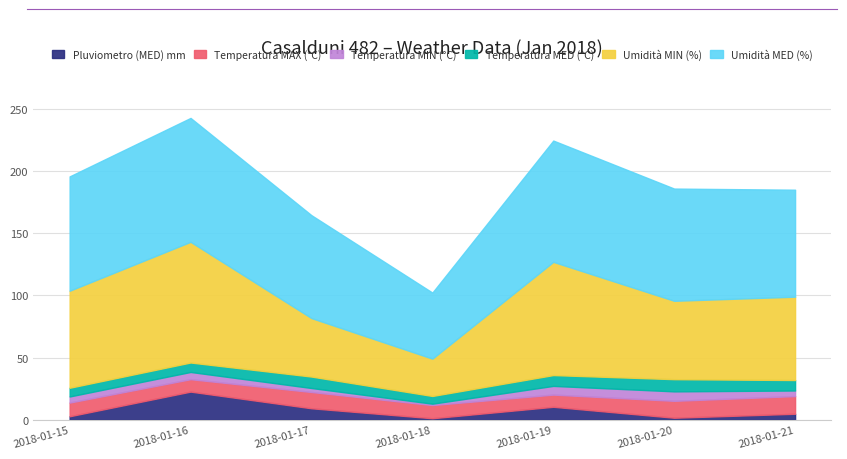

What is the sum of the Pluviometro (MED) mm values at 2018-01-16 and 2018-01-19?

33.0